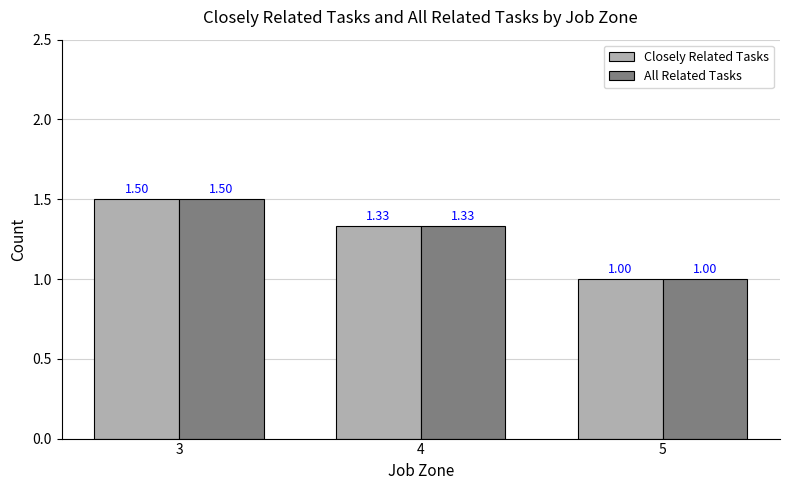

Are the bars horizontal?

No